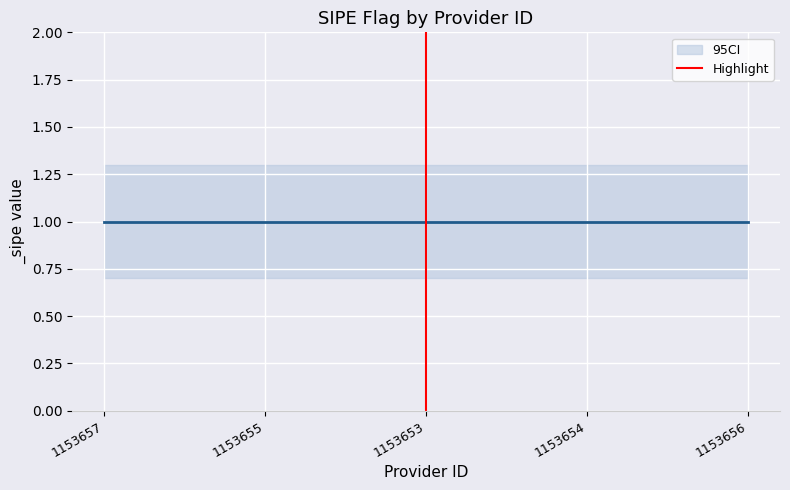

True or false: the data shows 1 at 1153653.

False